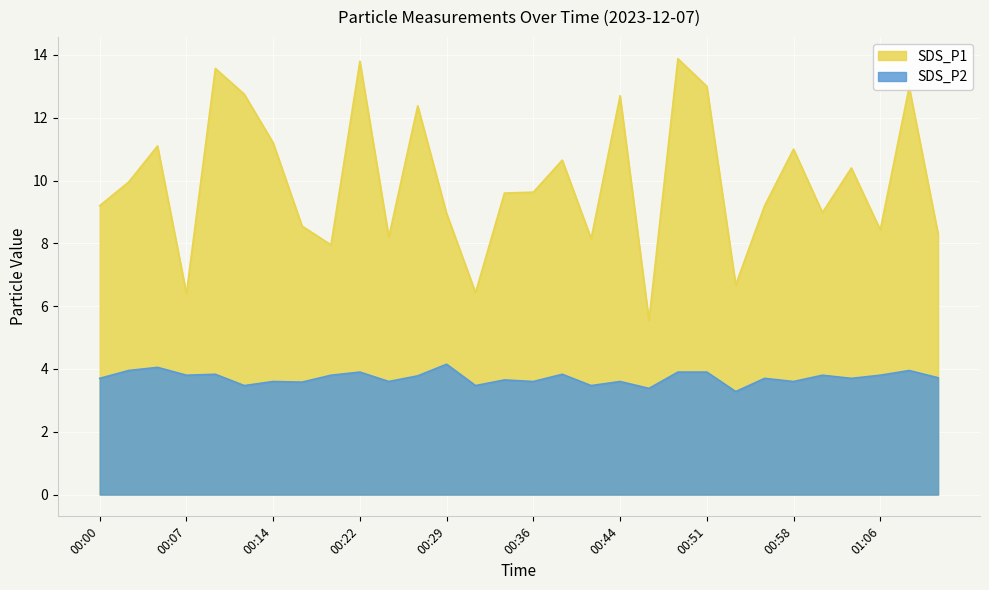

Read the SDS_P2 value at 00:29.

4.2